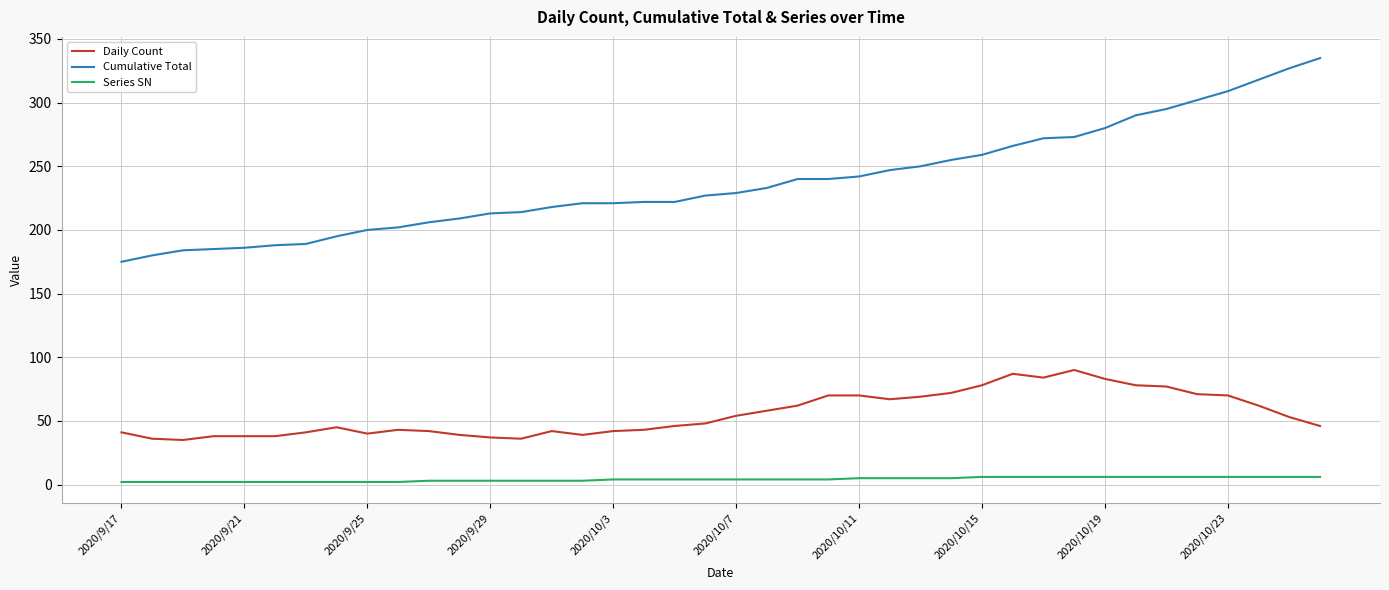

True or false: Daily Count and Cumulative Total intersect in this chart.

False